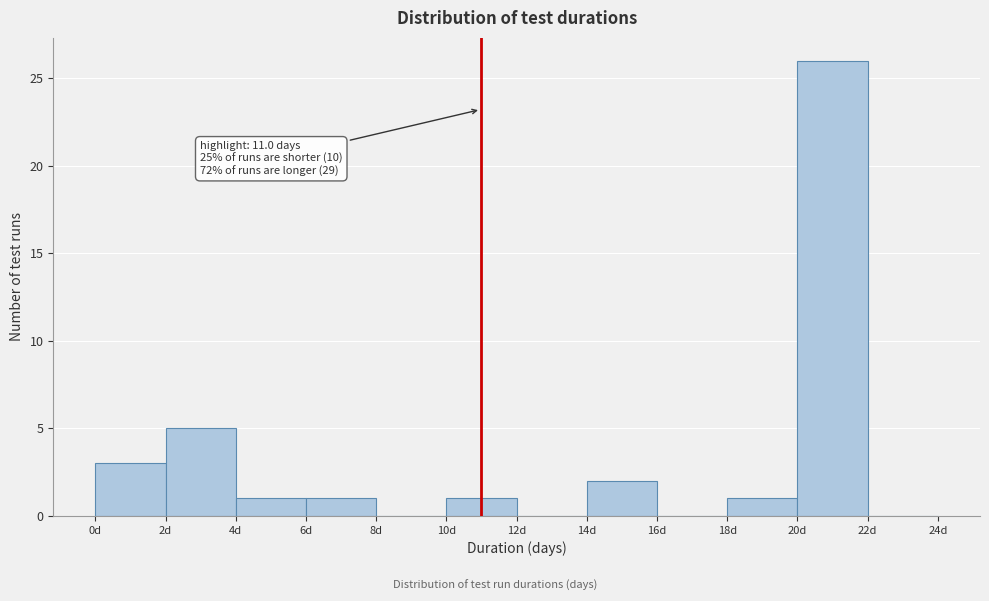

Which range on the x-axis has the tallest bar?

20 to 22